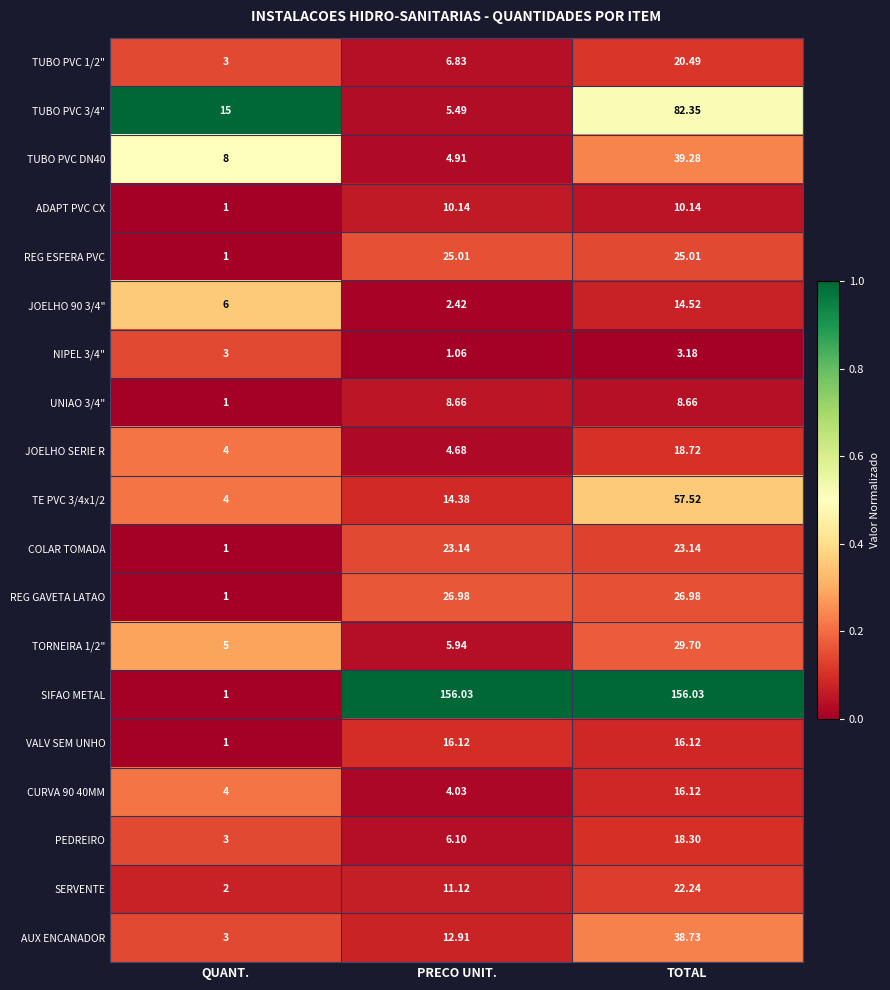

Is the value of SERVENTE at TOTAL greater than the value of JOELHO SERIE R at PRECO UNIT.?

Yes